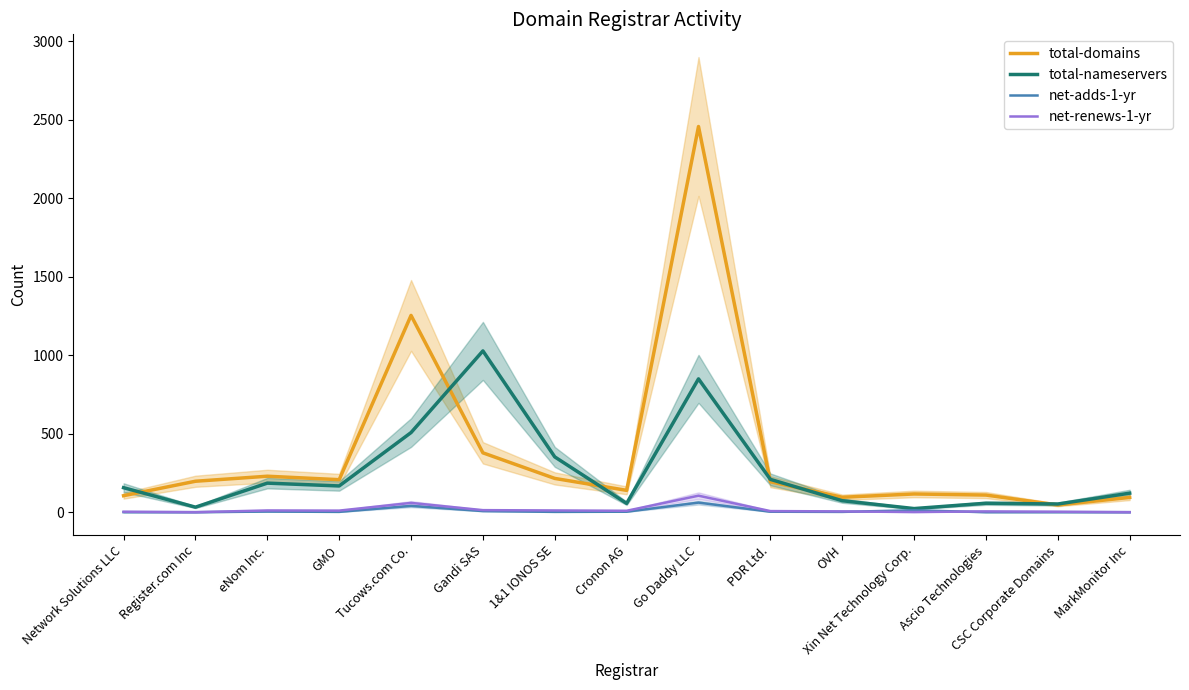

At which label does total-nameservers reach its peak?

Gandi SAS